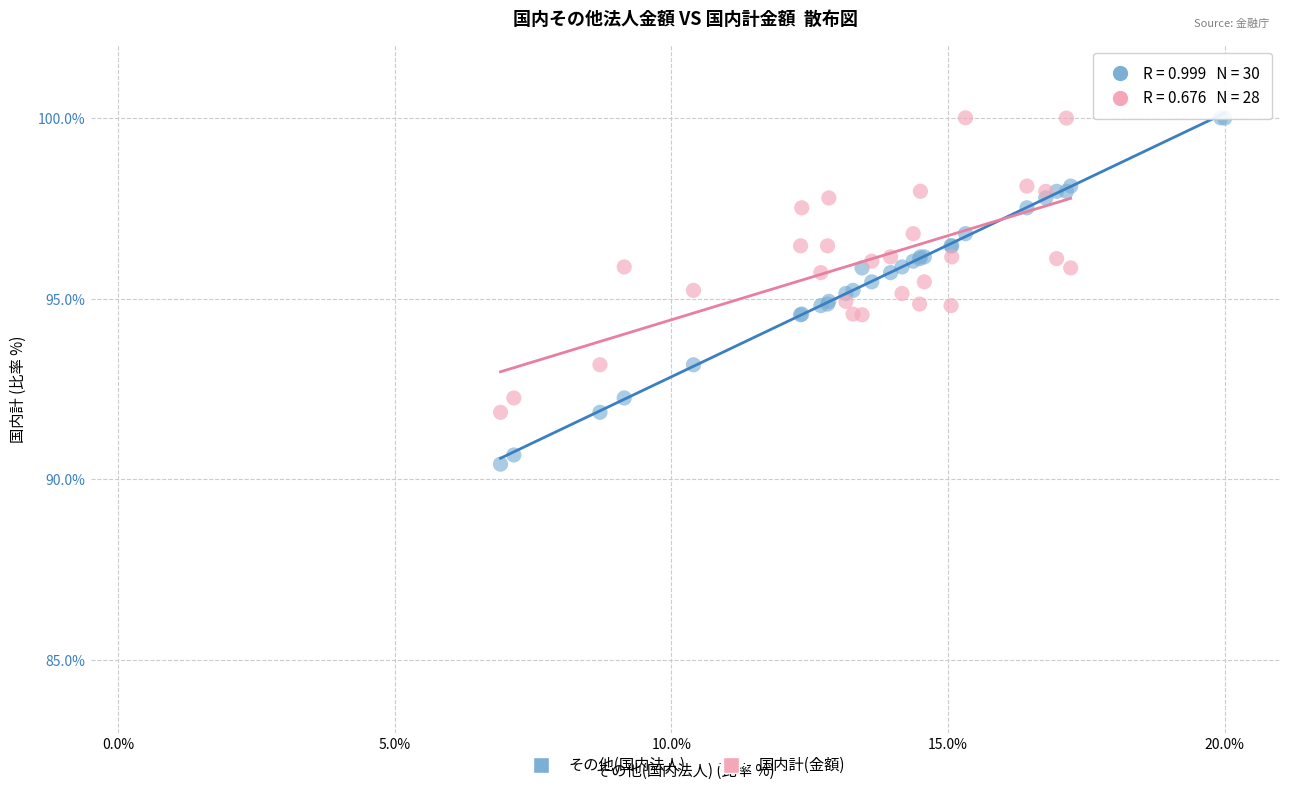

Which series contains the lowest Y value?

その他(国内法人)